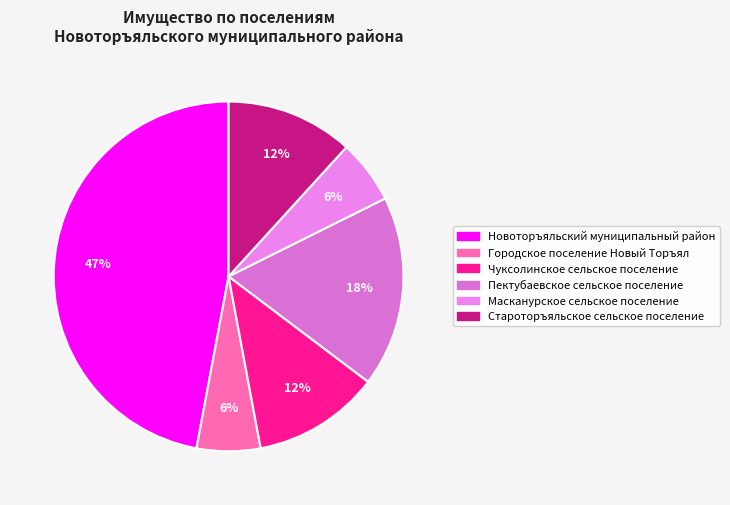

Which category has the biggest portion of the pie?

Новоторъяльский муниципальный район